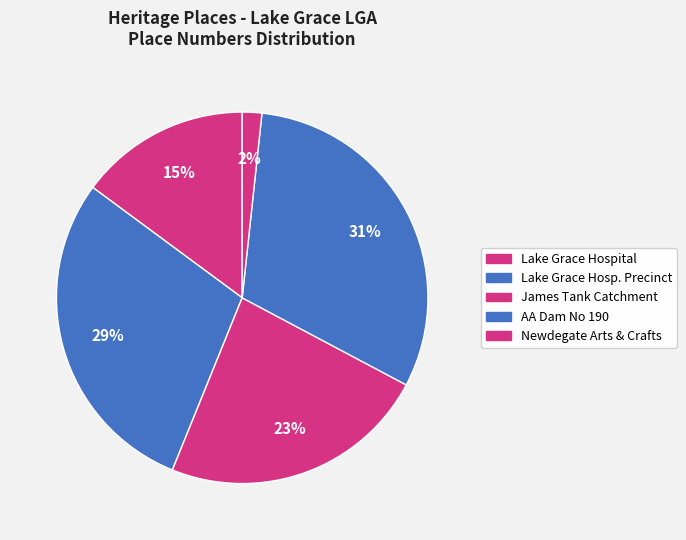

Is there any slice that represents more than half of the pie?

No